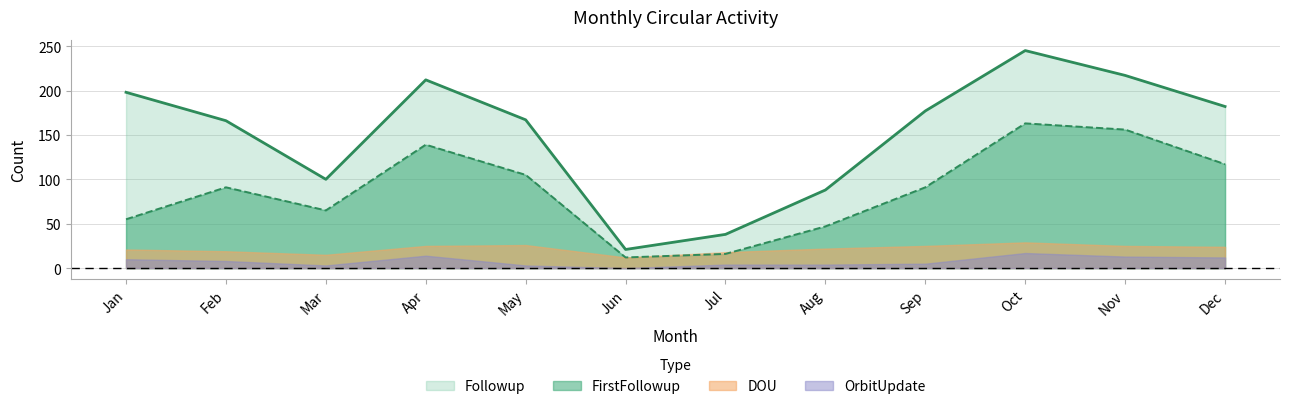

What is the approximate value of Followup at Jan, to the nearest 10?

200